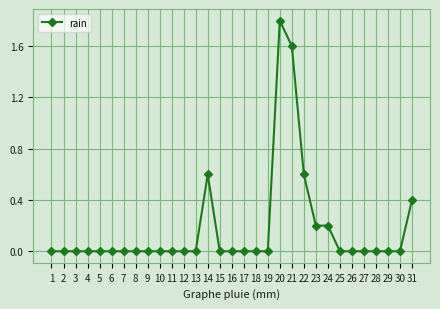

Which category has the highest value across all series?

20